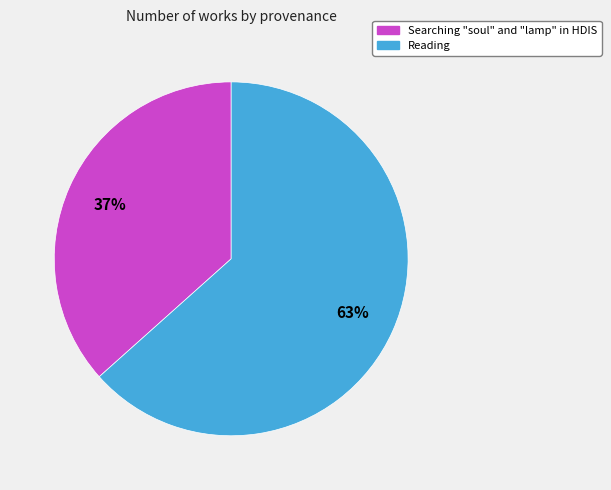

What percentage is the Searching "soul" and "lamp" in HDIS slice, to the nearest percent?

37%